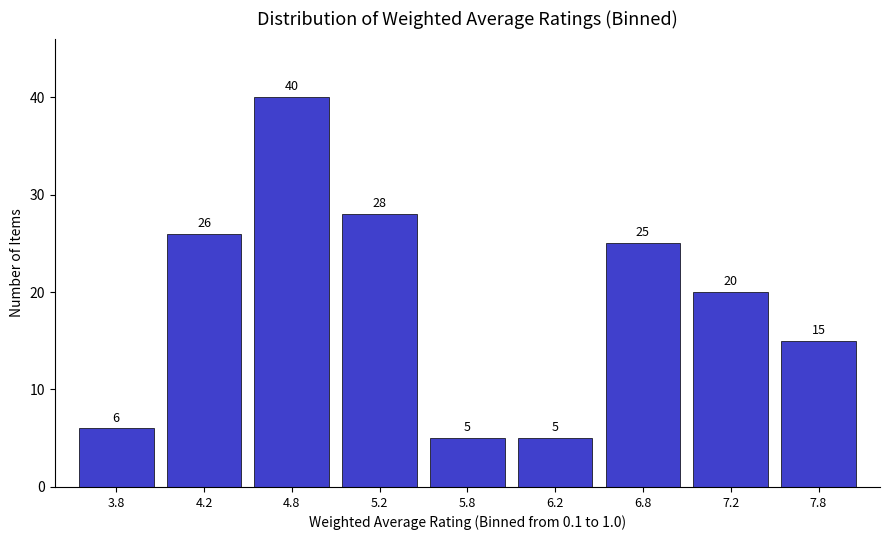

Reading left to right, extract all data points from this chart.

6	26	40	28	5	5	25	20	15